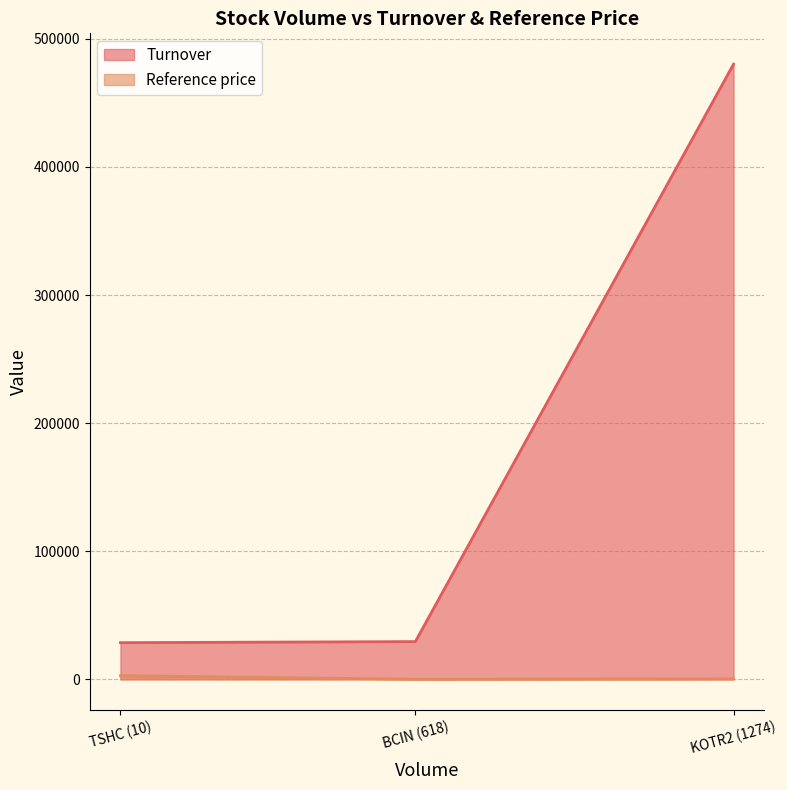

The value of Turnover at BCIN (618) is 11947.5. True or false?

False